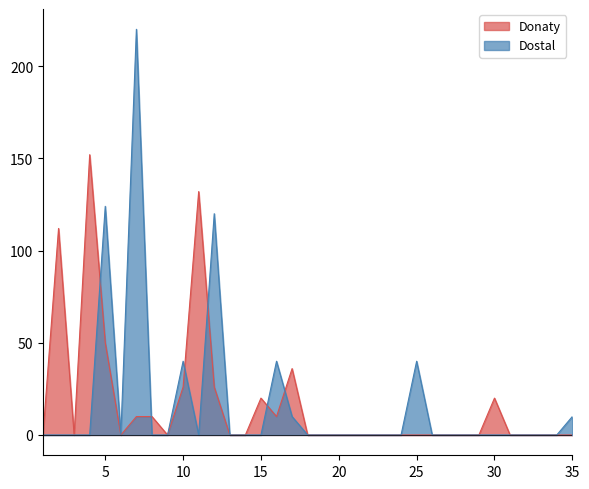

True or false: Donaty has more than 2 interior local peaks.

True